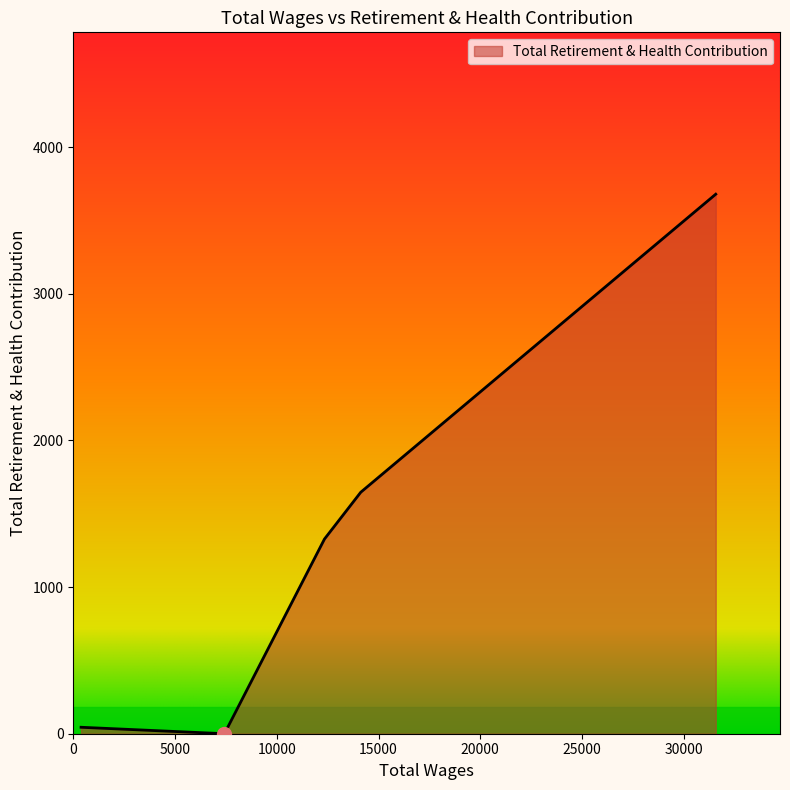

True or false: there are more than 2 points higher than both neighbors.

False